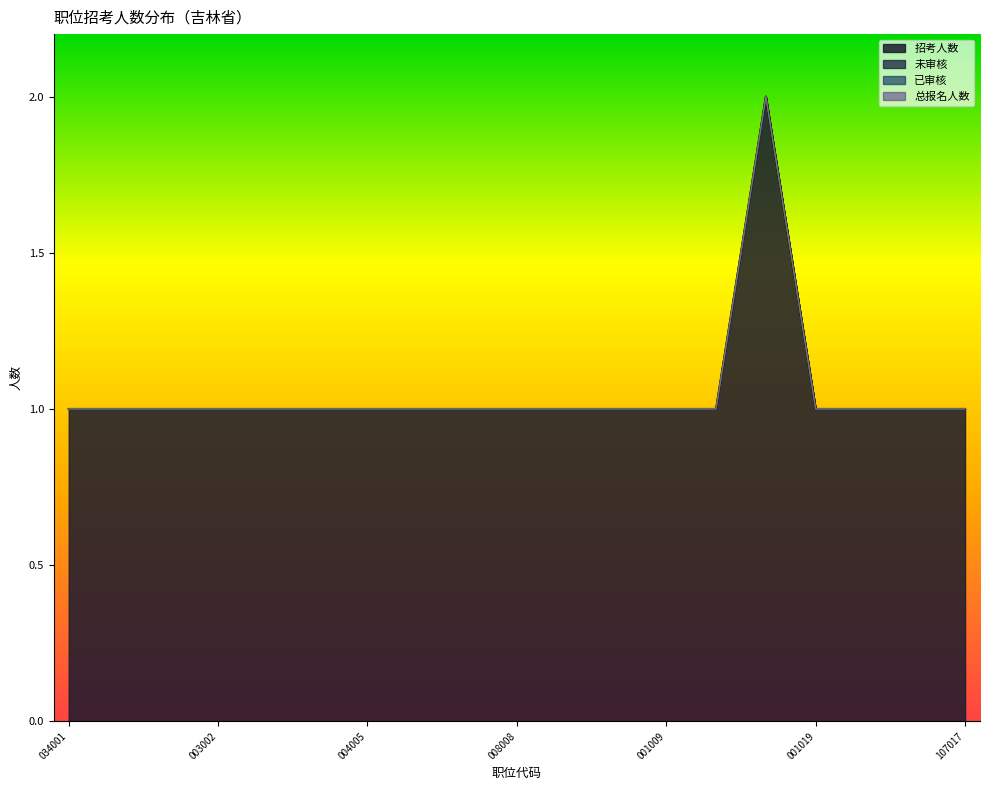

Reading right to left, list all the values displayed in this chart.

招考人数: 400110107017=1	400110001005=1	300130001022=1	300130001019=1	300130001018=2	300130001014=1	300130001009=1	300130001002=1	300110010006=1	300110008008=1	300110008007=1	300110005004=1	300110004005=1	300130003004=1	300130003003=1	300130003002=1	300130003001=1	300130842020=1	200110034001=1
未审核: 400110107017=0	400110001005=0	300130001022=0	300130001019=0	300130001018=0	300130001014=0	300130001009=0	300130001002=0	300110010006=0	300110008008=0	300110008007=0	300110005004=0	300110004005=0	300130003004=0	300130003003=0	300130003002=0	300130003001=0	300130842020=0	200110034001=0
已审核: 400110107017=0	400110001005=0	300130001022=0	300130001019=0	300130001018=0	300130001014=0	300130001009=0	300130001002=0	300110010006=0	300110008008=0	300110008007=0	300110005004=0	300110004005=0	300130003004=0	300130003003=0	300130003002=0	300130003001=0	300130842020=0	200110034001=0
总报名人数: 400110107017=0	400110001005=0	300130001022=0	300130001019=0	300130001018=0	300130001014=0	300130001009=0	300130001002=0	300110010006=0	300110008008=0	300110008007=0	300110005004=0	300110004005=0	300130003004=0	300130003003=0	300130003002=0	300130003001=0	300130842020=0	200110034001=0